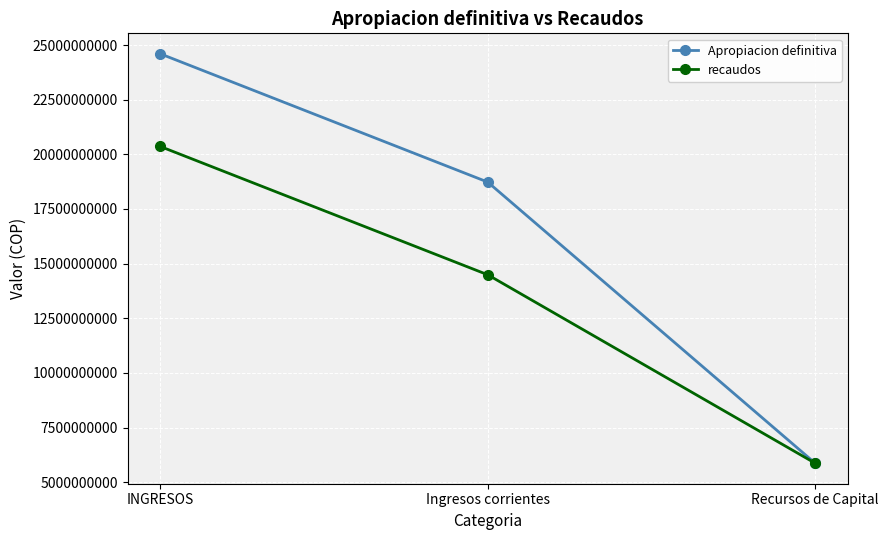

The recaudos series shows 5868769149 at Recursos de Capital. True or false?

True